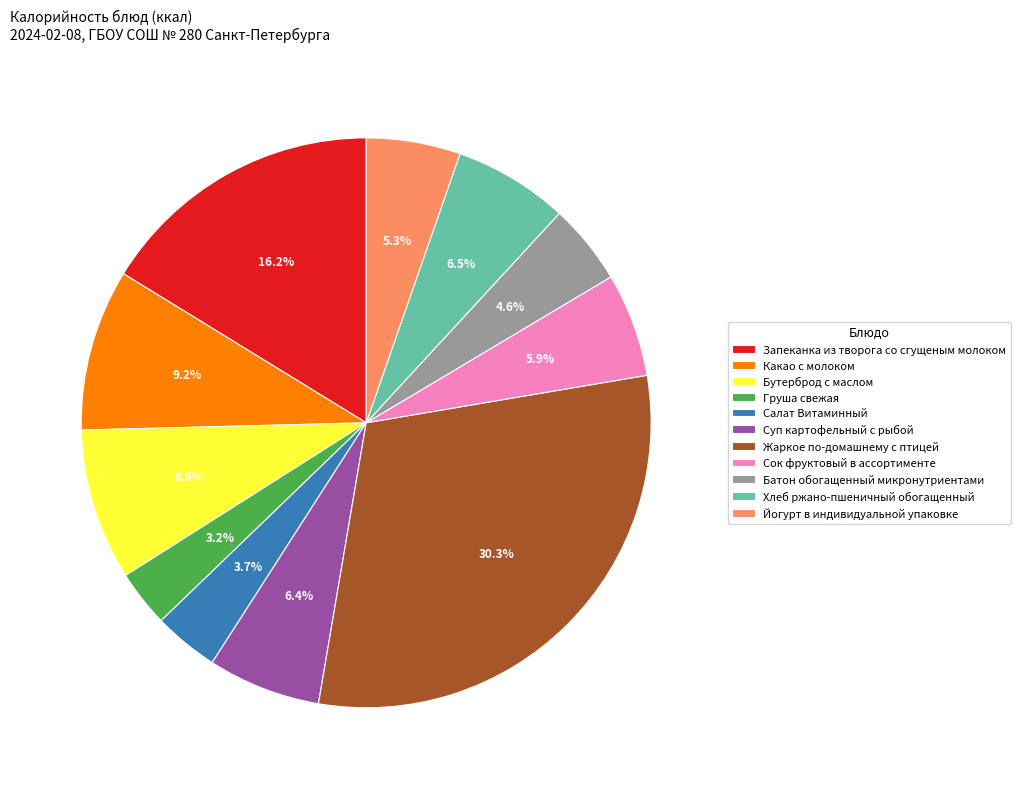

What is the largest slice in the pie chart?

Жаркое по-домашнему с птицей